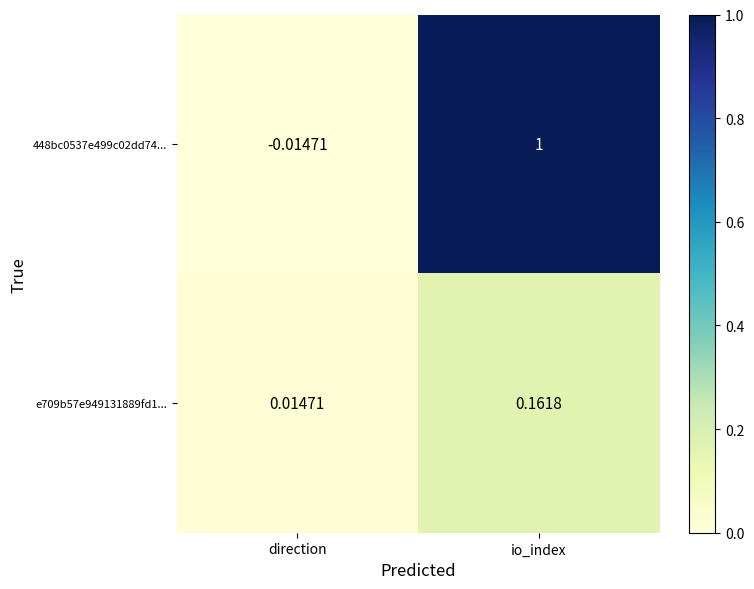

List the series in order of their peak value, highest first.

448bc0537e499c02dd74..., e709b57e949131889fd1...